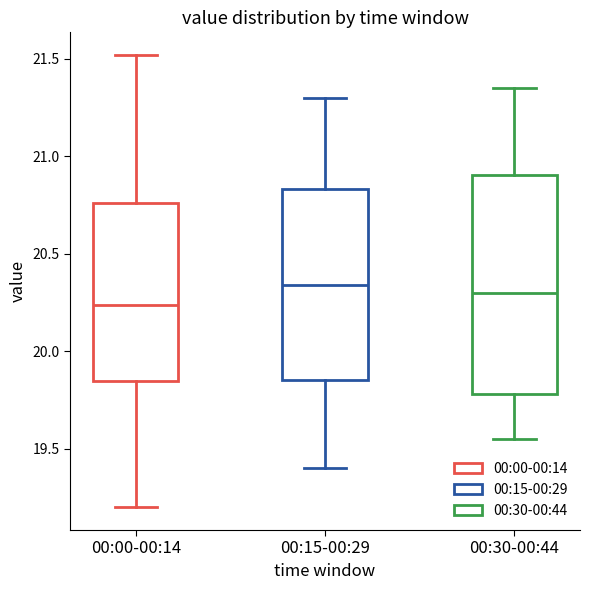

Reading left to right, read every box against the y-axis: the position of its median line, the range the box covers, and the ends of its whiskers. The values are not printed on the chart, so give them approximately, as read against the axis.

00:00-00:14: median 20.25, box 19.85 to 20.75, whiskers 19.20 to 21.50
00:15-00:29: median 20.35, box 19.85 to 20.85, whiskers 19.40 to 21.30
00:30-00:44: median 20.30, box 19.80 to 20.90, whiskers 19.55 to 21.35